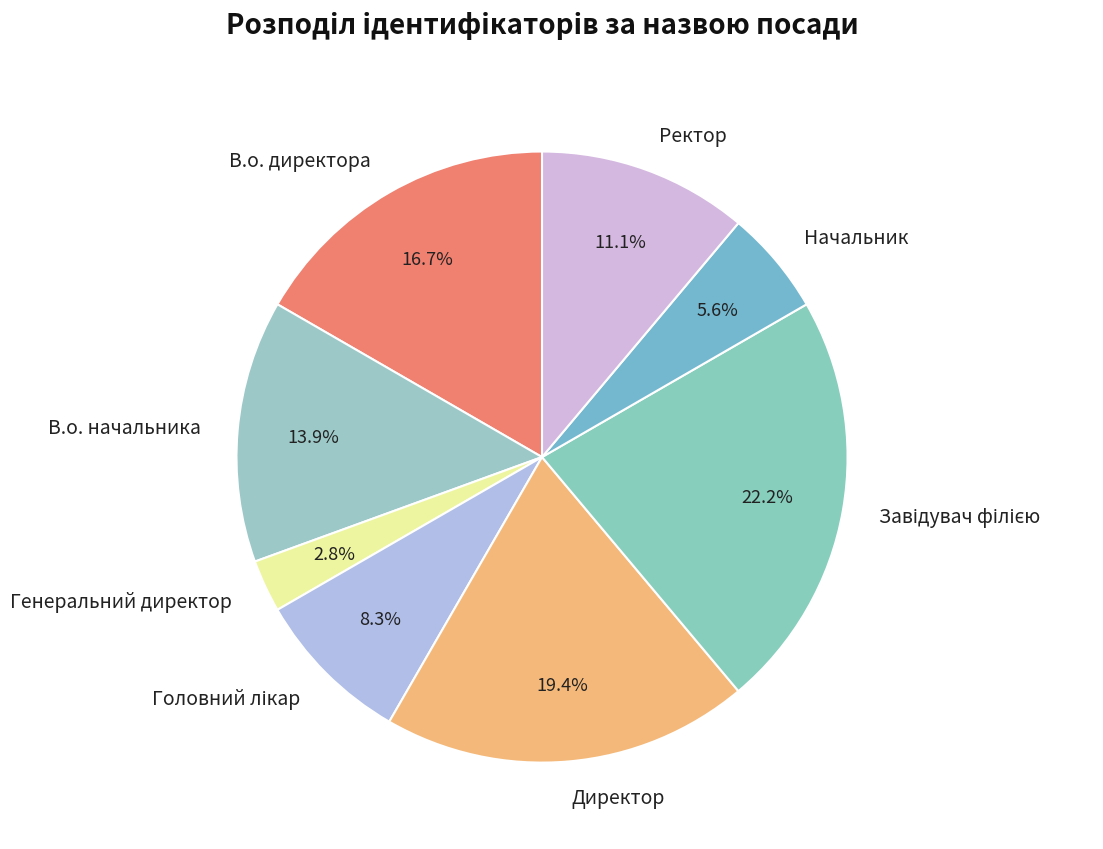

To the nearest percent, what is the combined percentage of В.о. директора and Ректор?

28%